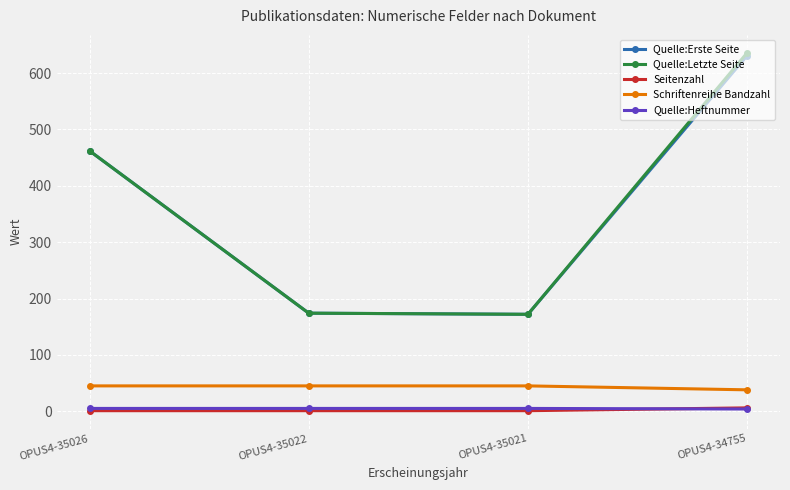

What is the difference between the second highest and minimum values in the Quelle:Letzte Seite series?

290